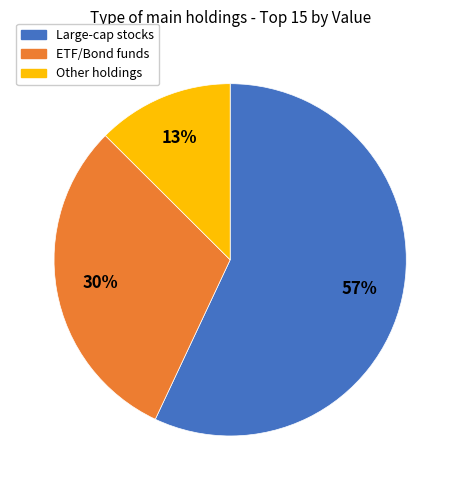

Is there any slice that represents more than half of the pie?

Yes